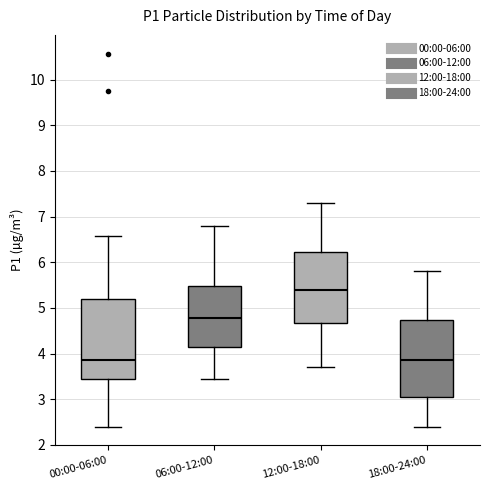

Reading left to right, read every box against the y-axis: the position of its median line, the range the box covers, and the ends of its whiskers. The values are not printed on the chart, so give them approximately, as read against the axis.

00:00-06:00: median 3.9, box 3.5 to 5.2, whiskers 2.4 to 6.6
06:00-12:00: median 4.8, box 4.1 to 5.5, whiskers 3.5 to 6.8
12:00-18:00: median 5.4, box 4.7 to 6.2, whiskers 3.7 to 7.3
18:00-24:00: median 3.9, box 3.1 to 4.7, whiskers 2.4 to 5.8